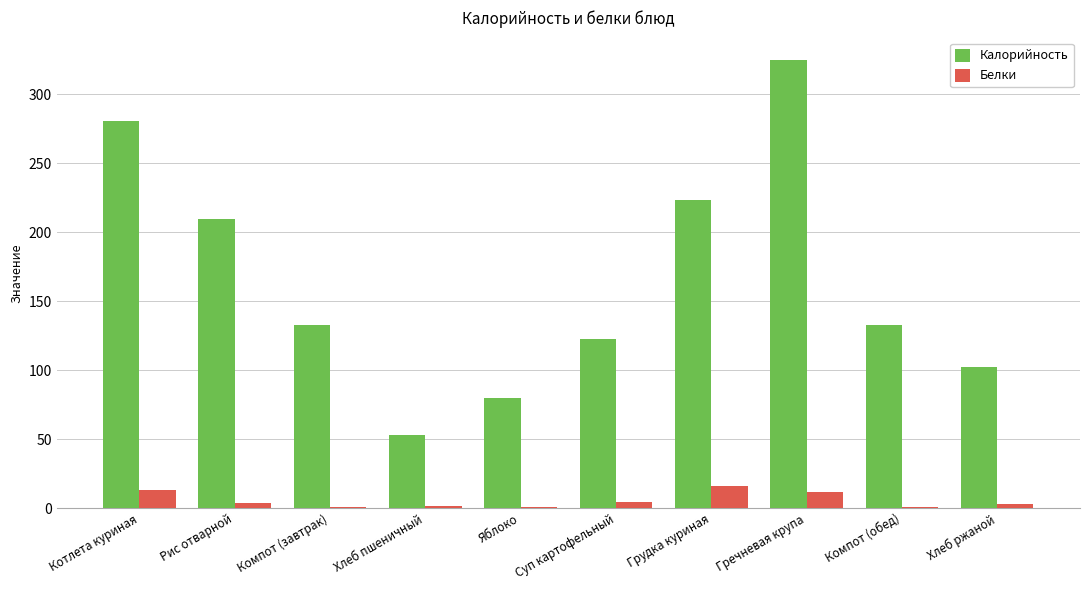

What is the sum of the Калорийность values at Грудка куриная and Рис отварной?

433.3